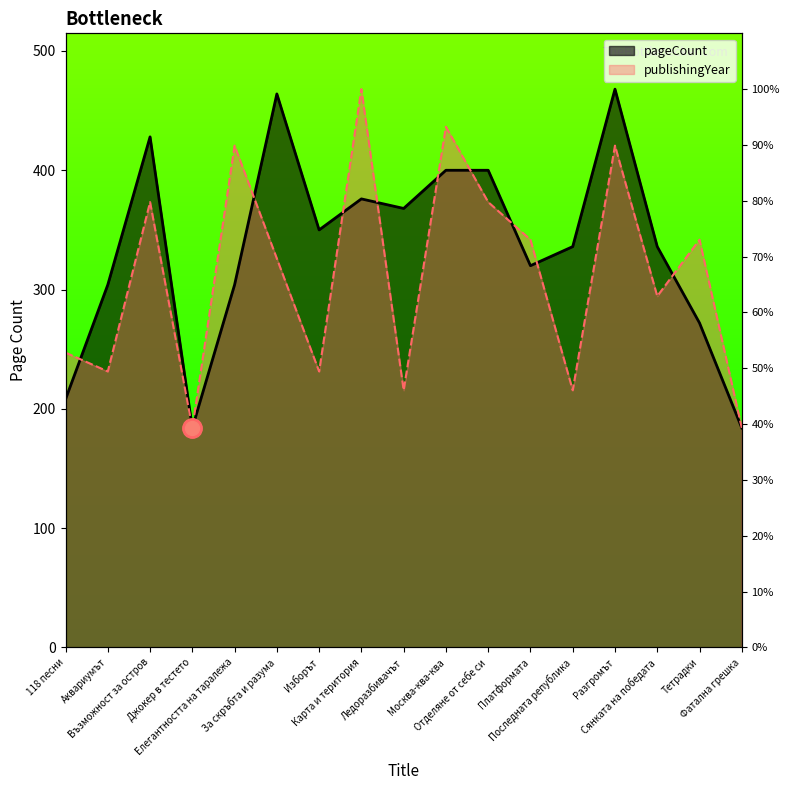

How many intersections are there between publishingYear and pageCount?

9